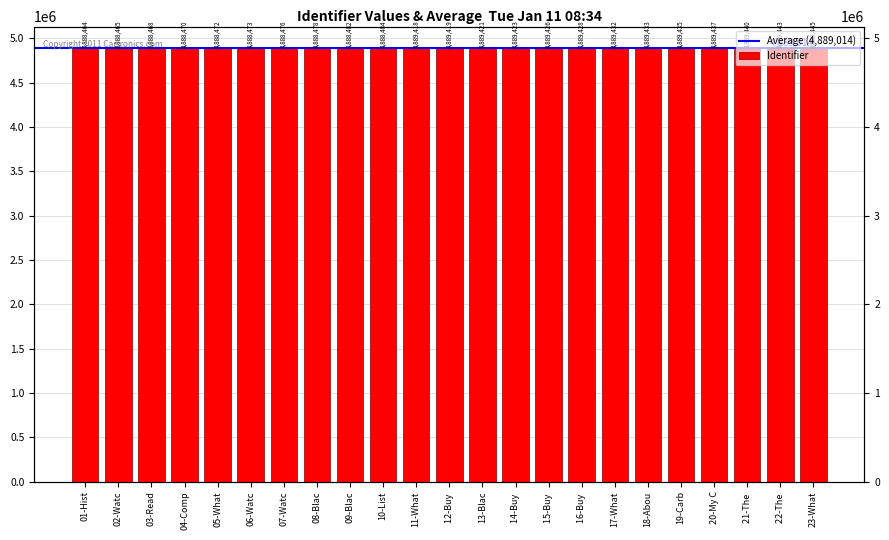

At which label does the data first exceed 4889419?

13-Blac